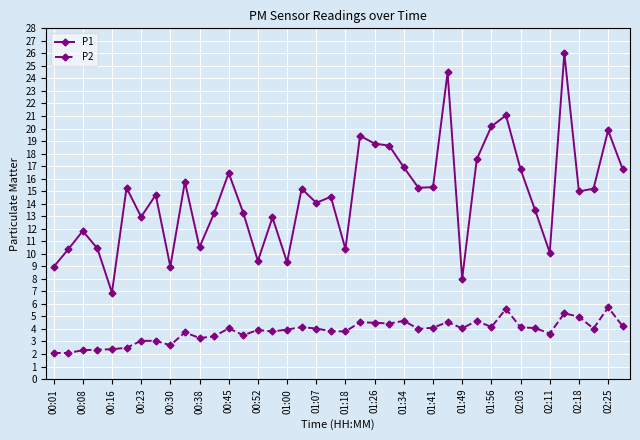

What is the sum of all P1 values?

584.1